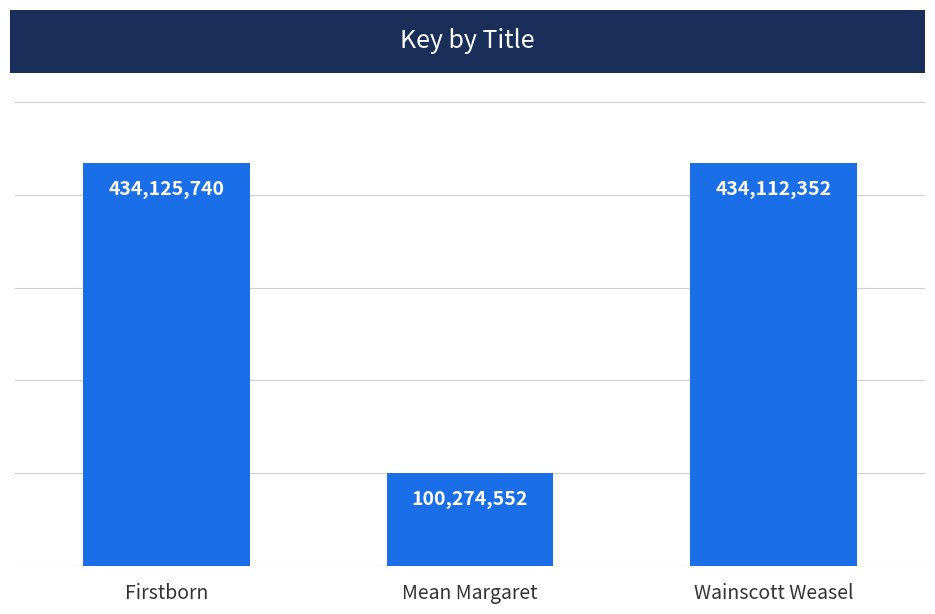

The chart shows a value of 100274552 at Mean Margaret. True or false?

True